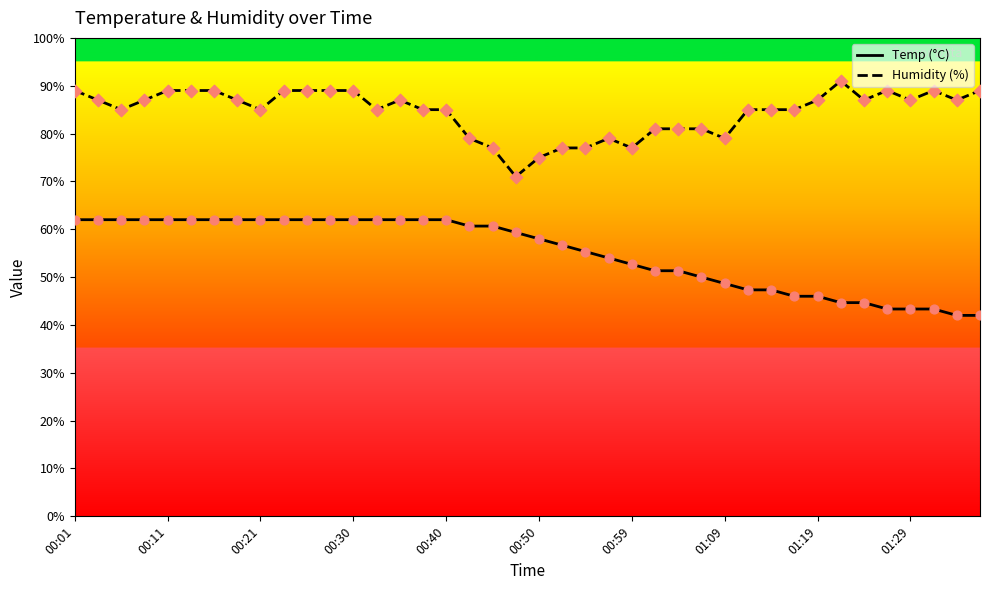

Which series reaches the minimum Y coordinate?

Temp